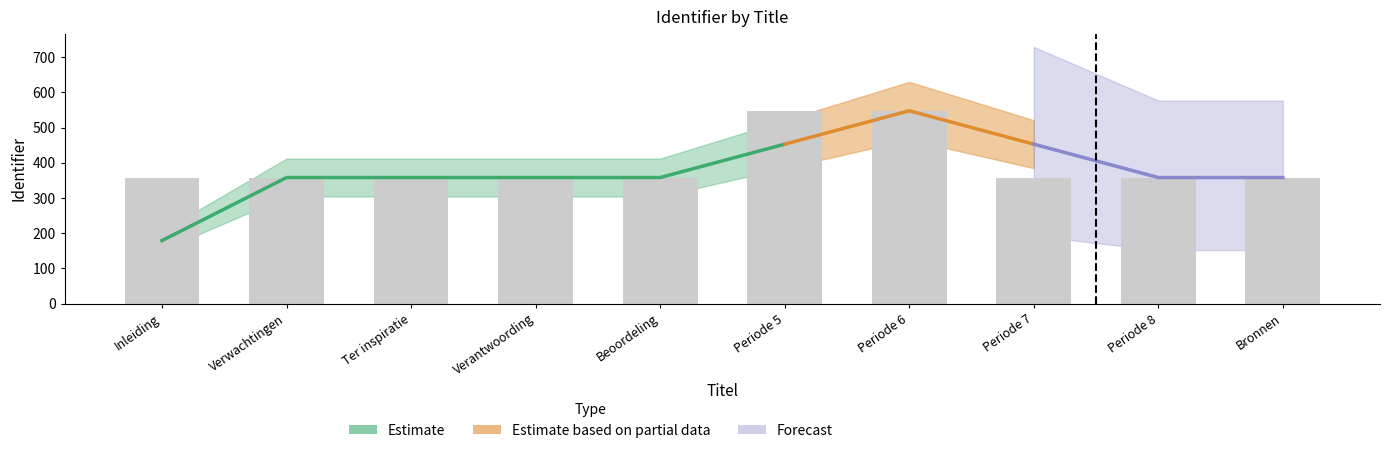

True or false: the data shows 358.2 at Periode 7.

True